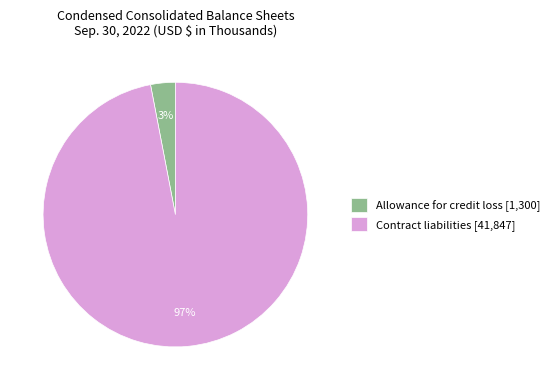

Is Allowance for credit loss the majority of the pie?

No